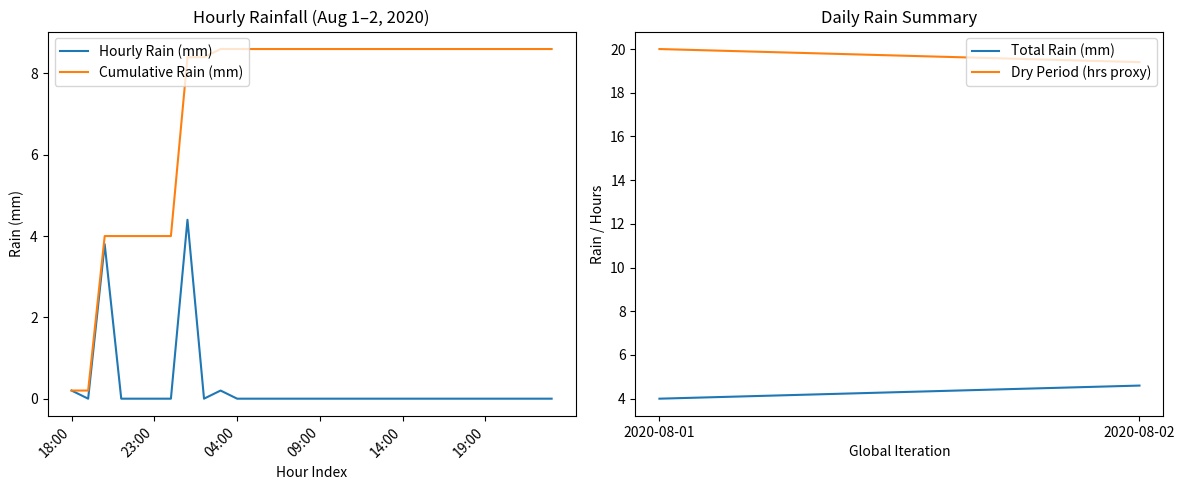

What is the highest value of the Cumulative Rain (mm) series?

8.6